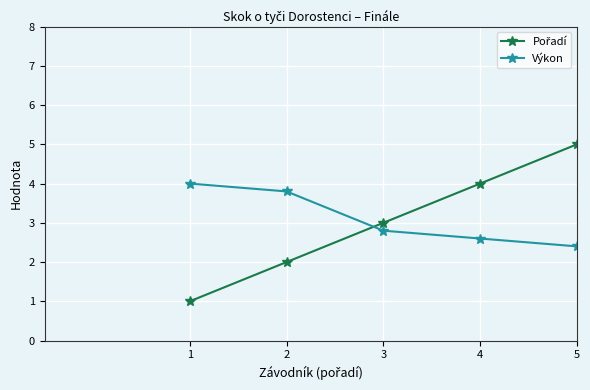

The value of Výkon at 5 is 2.4. True or false?

True